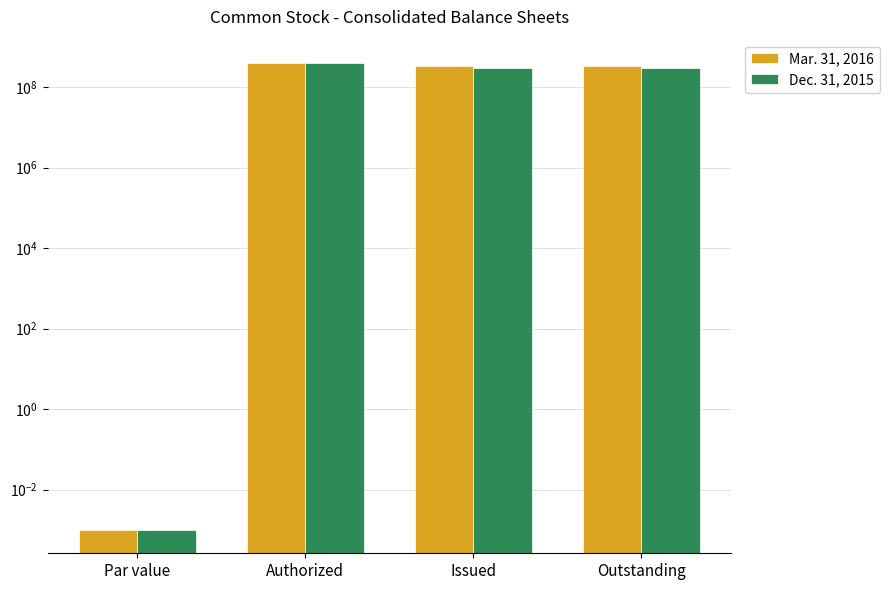

List the series in order of their peak value, lowest first.

Mar. 31, 2016, Dec. 31, 2015